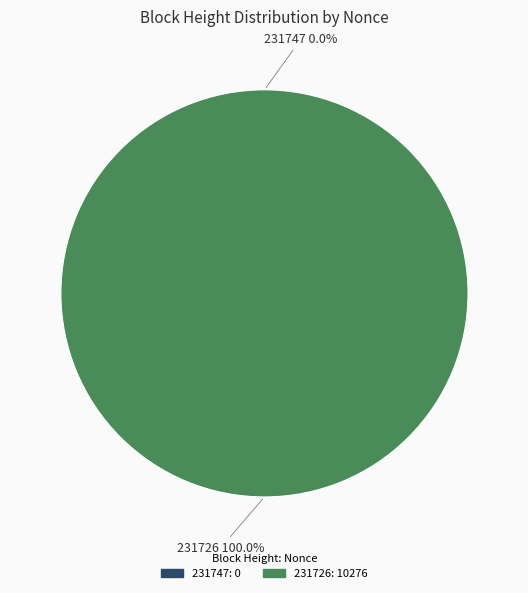

Which category has the biggest portion of the pie?

231726